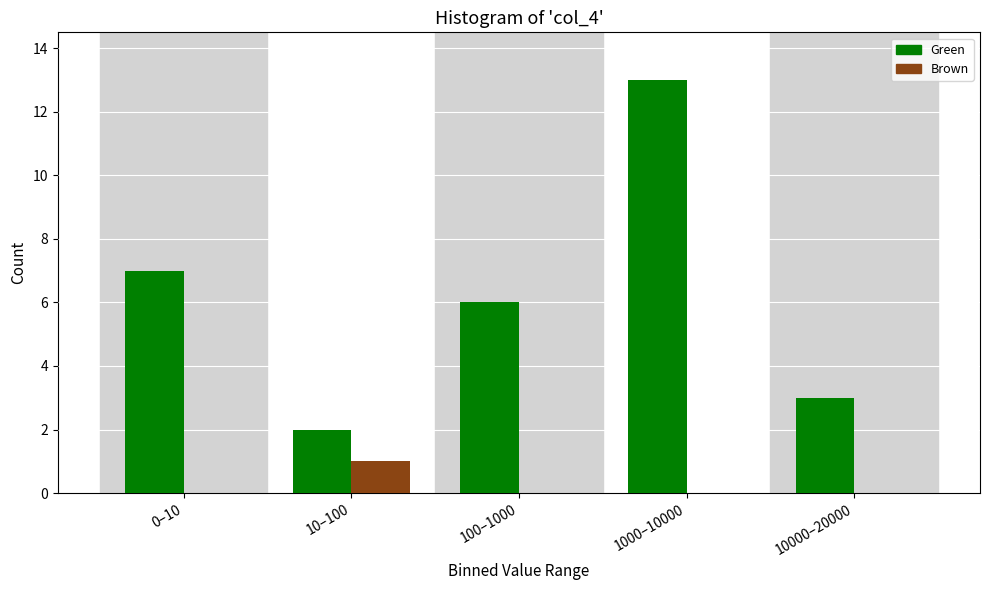

Reading right to left, what are all the values shown in this chart?

Green: 10000–20000=3	1000–10000=13	100–1000=6	10–100=2	0–10=7
Brown: 10000–20000=0	1000–10000=0	100–1000=0	10–100=1	0–10=0